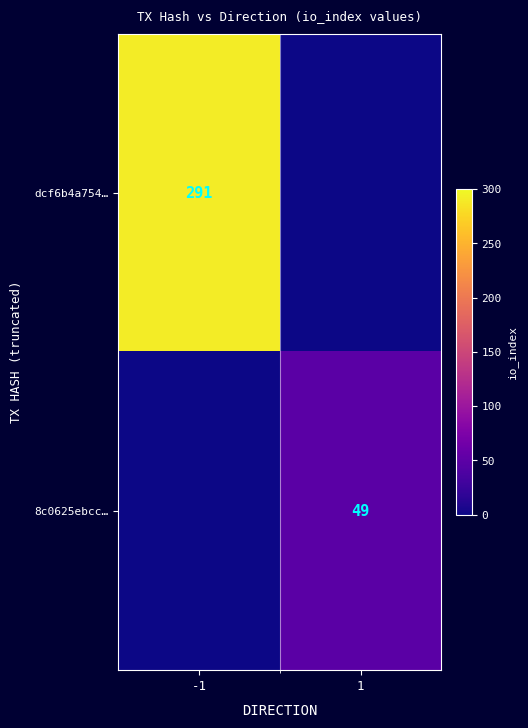

Is the value of dcf6b4a754… at -1 greater than the value of 8c0625ebcc… at 1?

Yes